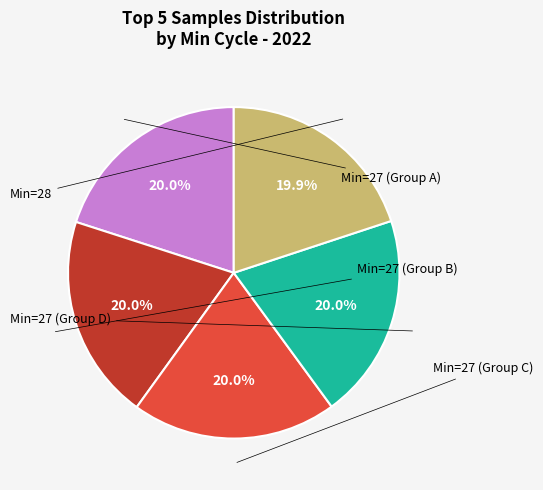

Is there any slice that represents more than half of the pie?

No